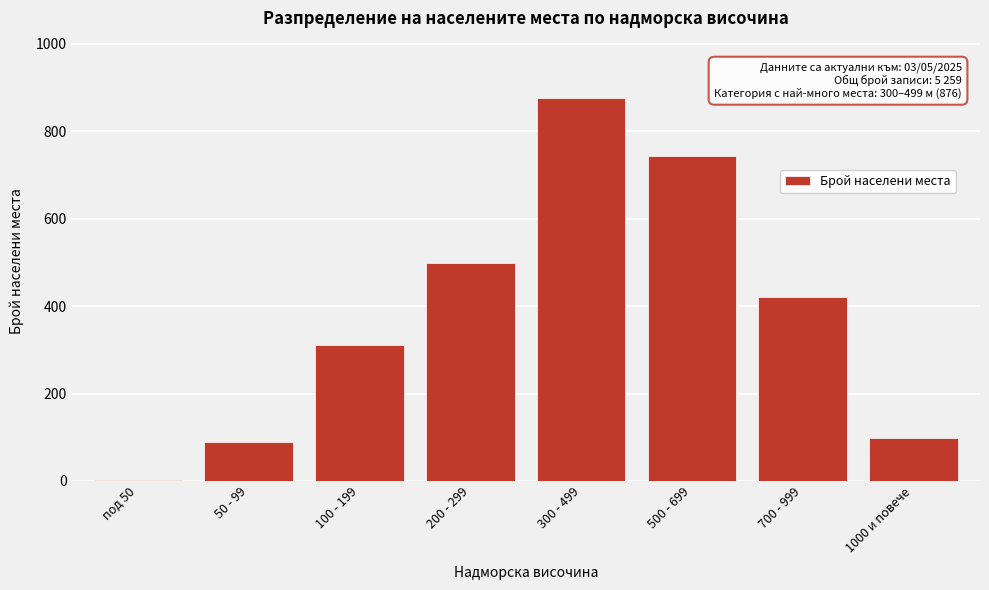

Reading left to right, extract all data points from this chart.

под 50=3	50 - 99=89	100 - 199=312	200 - 299=498	300 - 499=876	500 - 699=743	700 - 999=421	1000 и повече=98